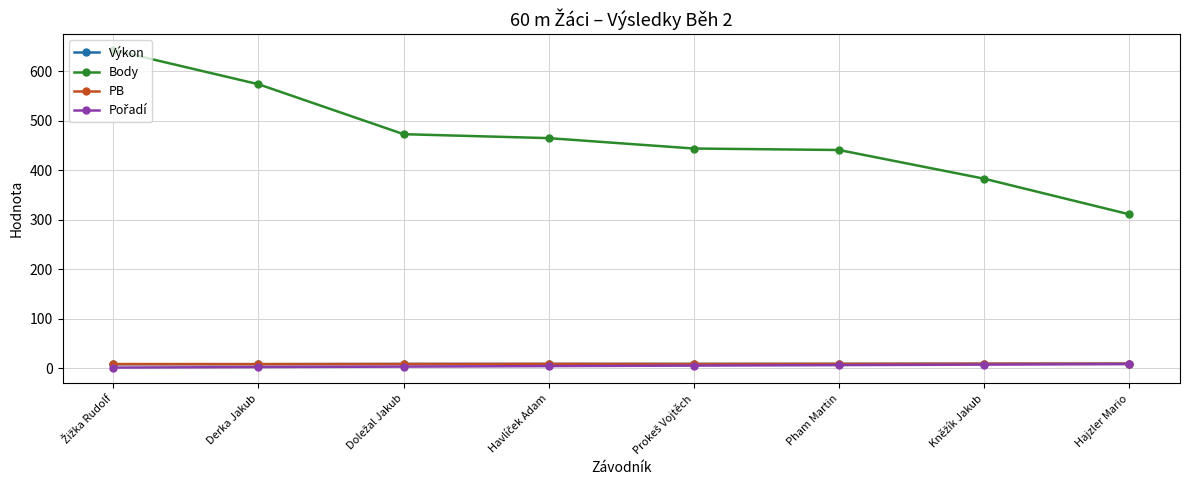

What is the label of the 6th point from the left?

Pham Martin